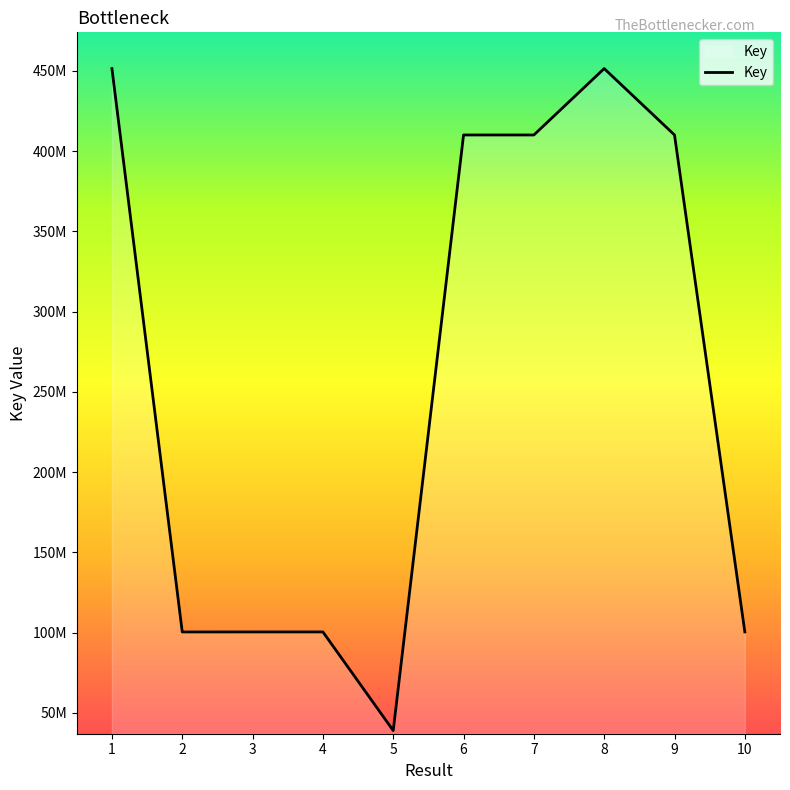

List the labels in order of value, largest first.

1, 8, 6, 7, 9, 10, 4, 3, 2, 5